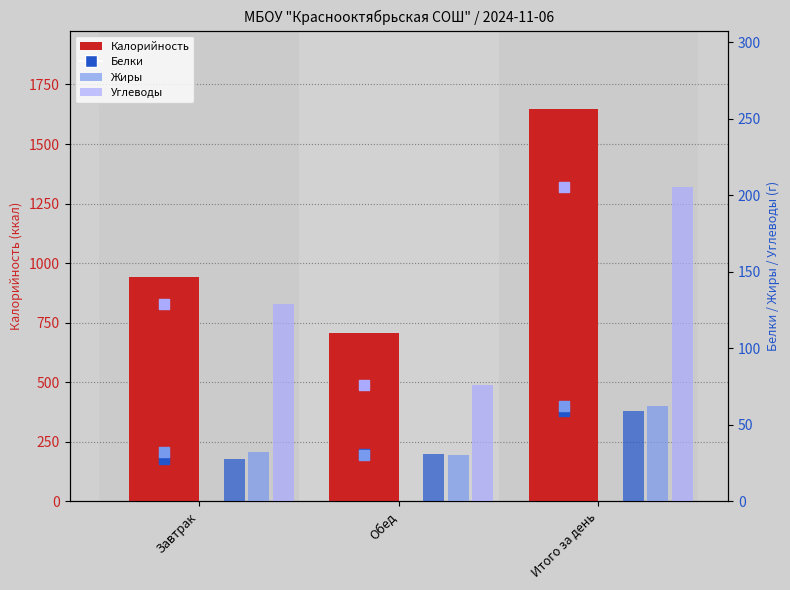

Which series has the widest spread of Y values?

Калорийность